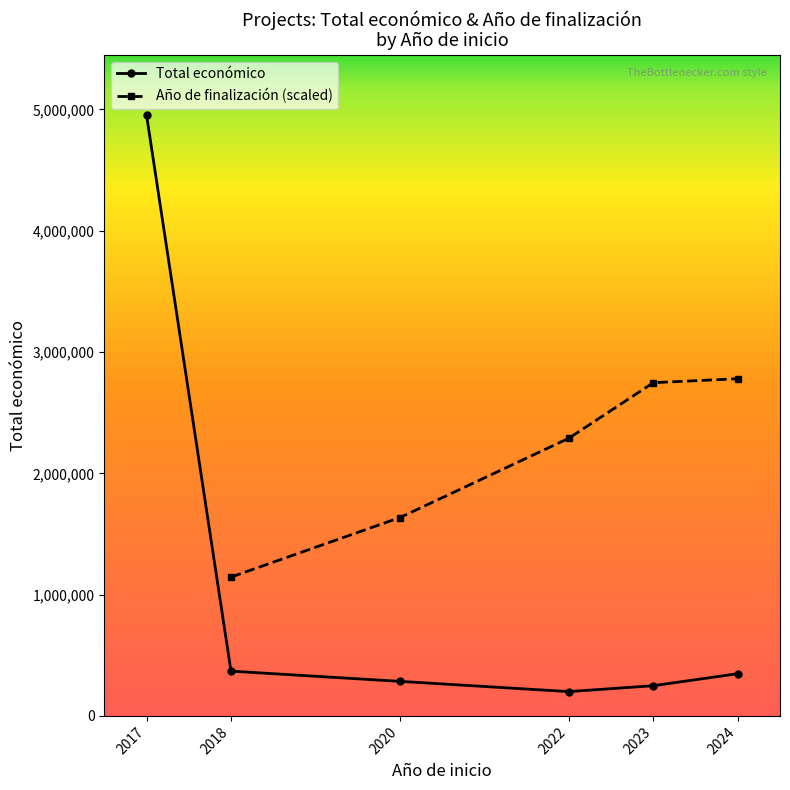

True or false: Total económico and Año de finalización (scaled) intersect in this chart.

False